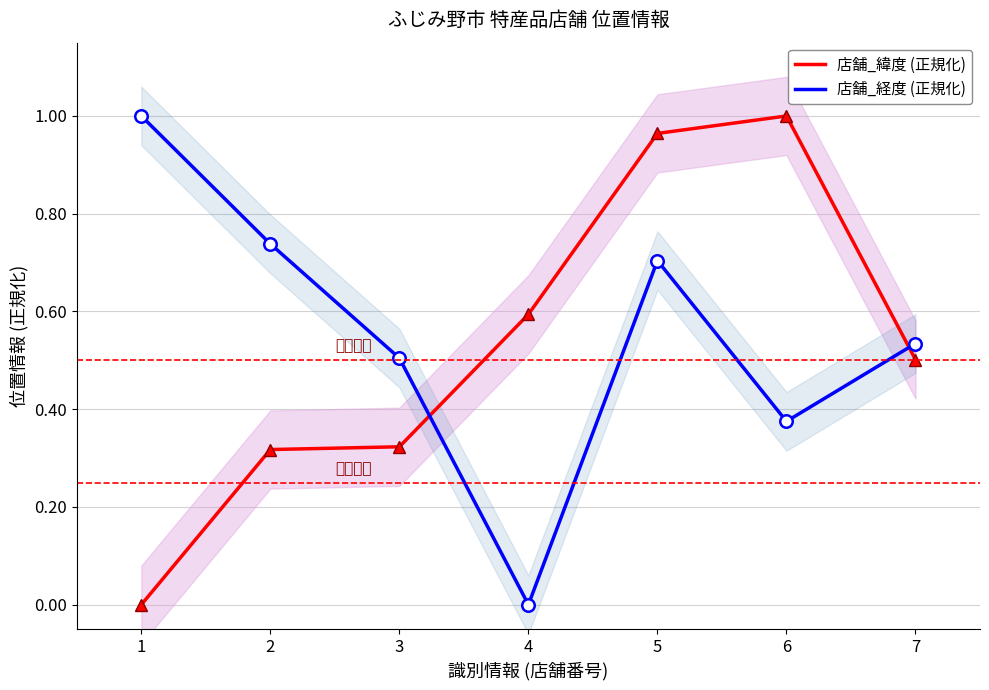

How many times do 店舗_緯度 (正規化) and 店舗_経度 (正規化) cross each other?

2